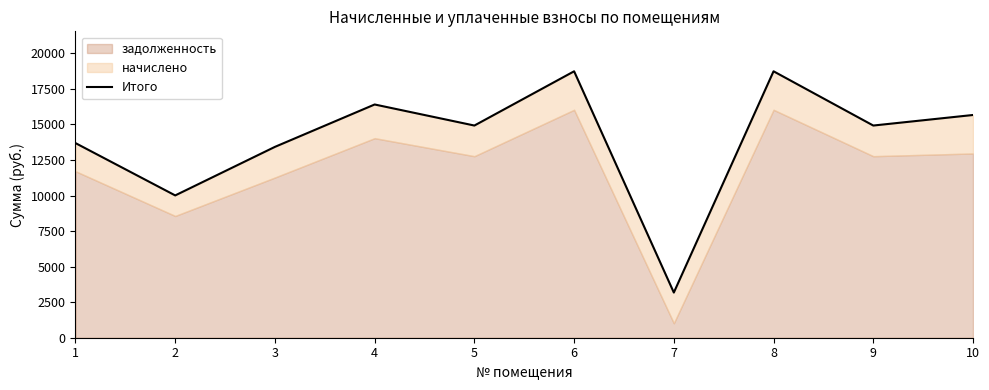

What is the difference between the values at 1 and 8?

5049.0